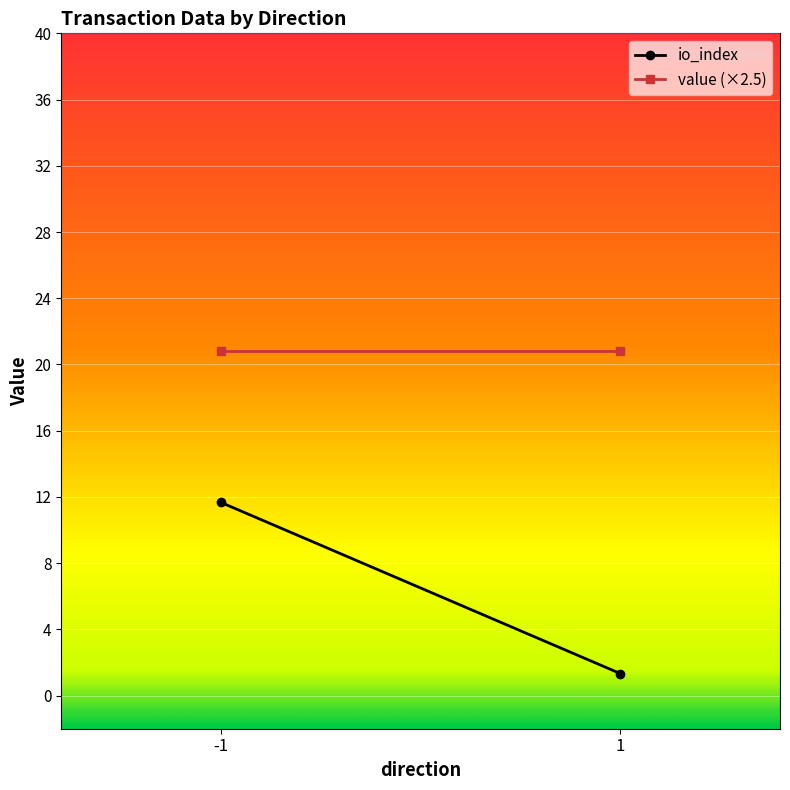

What is the approximate value of io_index at 1?

1.3